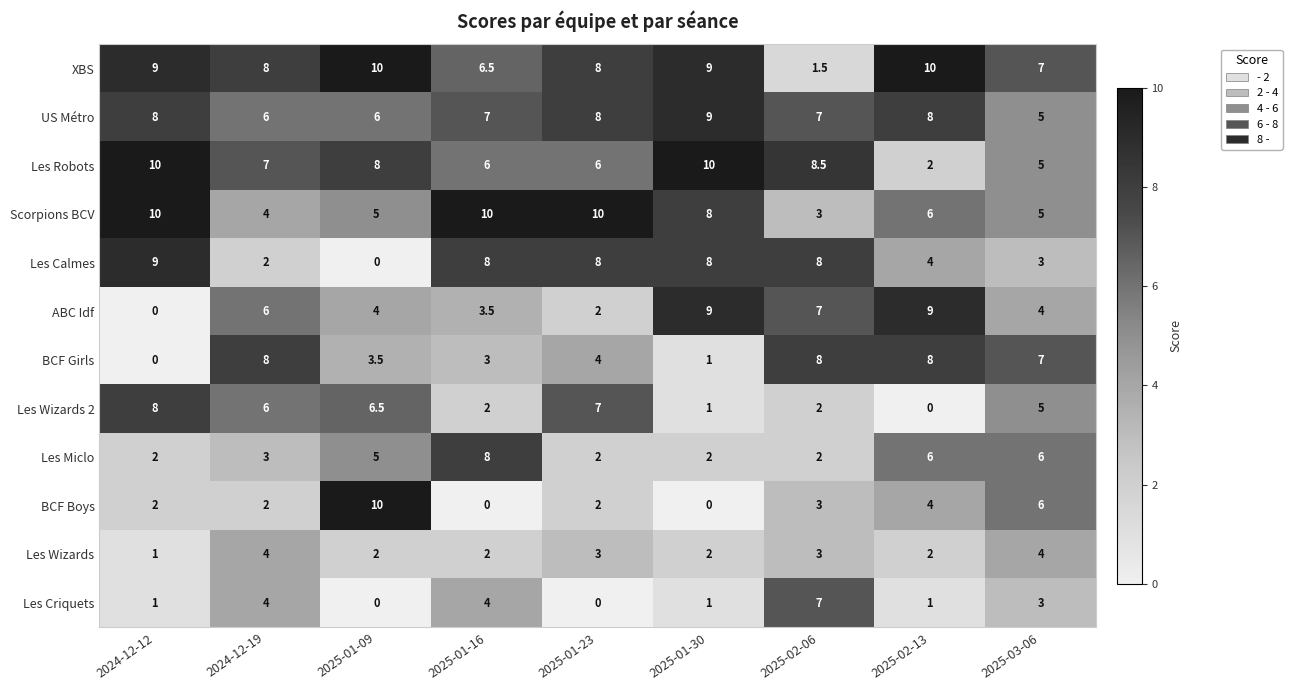

True or false: Les Calmes has a value of 8.0 at 2025-02-06.

True